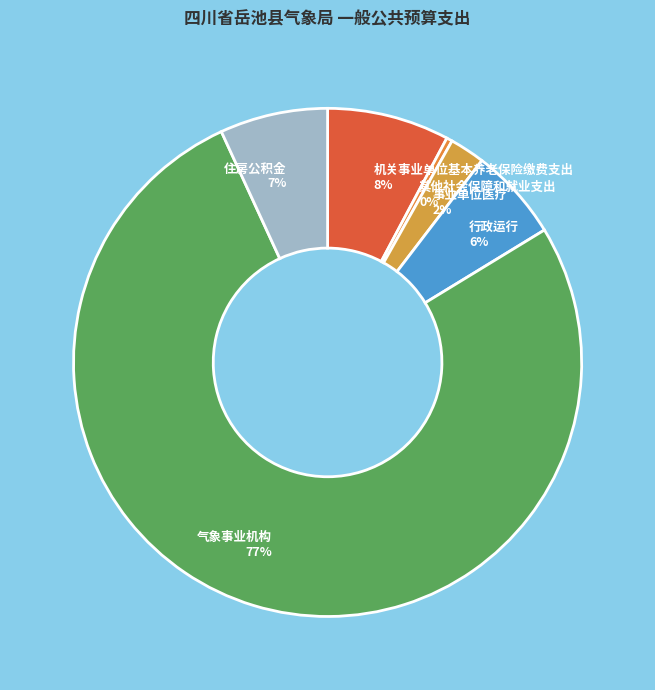

To the nearest percent, what portion does 机关事业单位基本养老保险缴费支出 represent?

8%